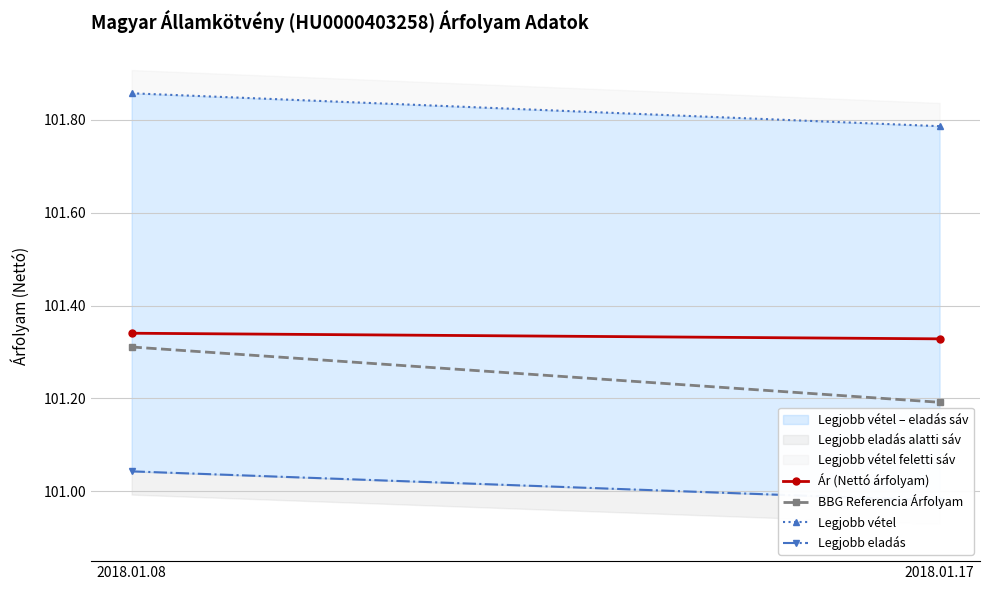

How many lines are shown in the chart?

4